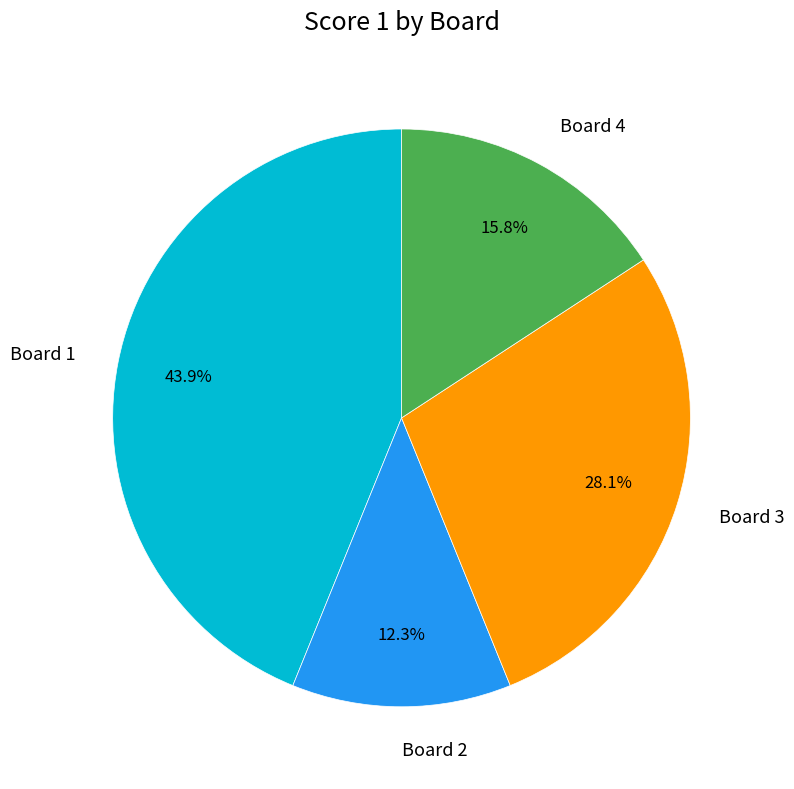

Combined, do Board 4 and Board 2 account for over 50%?

No